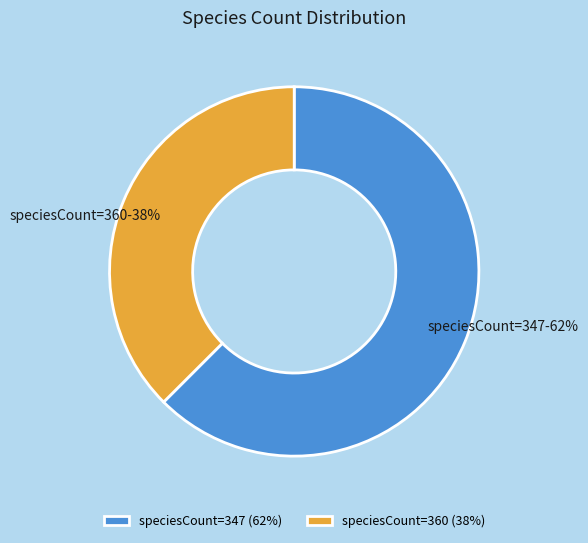

Is it true that speciesCount=360 is 50% of the pie?

False